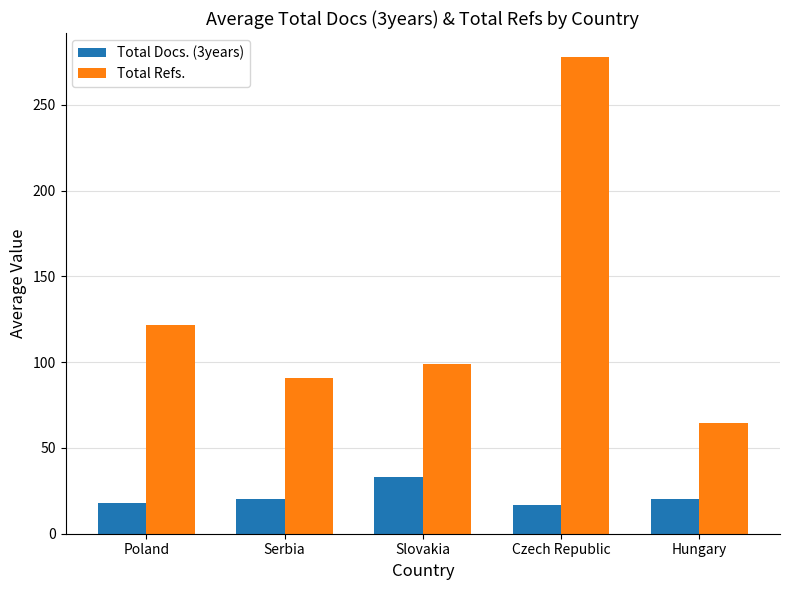

What position from the left is Slovakia?

3